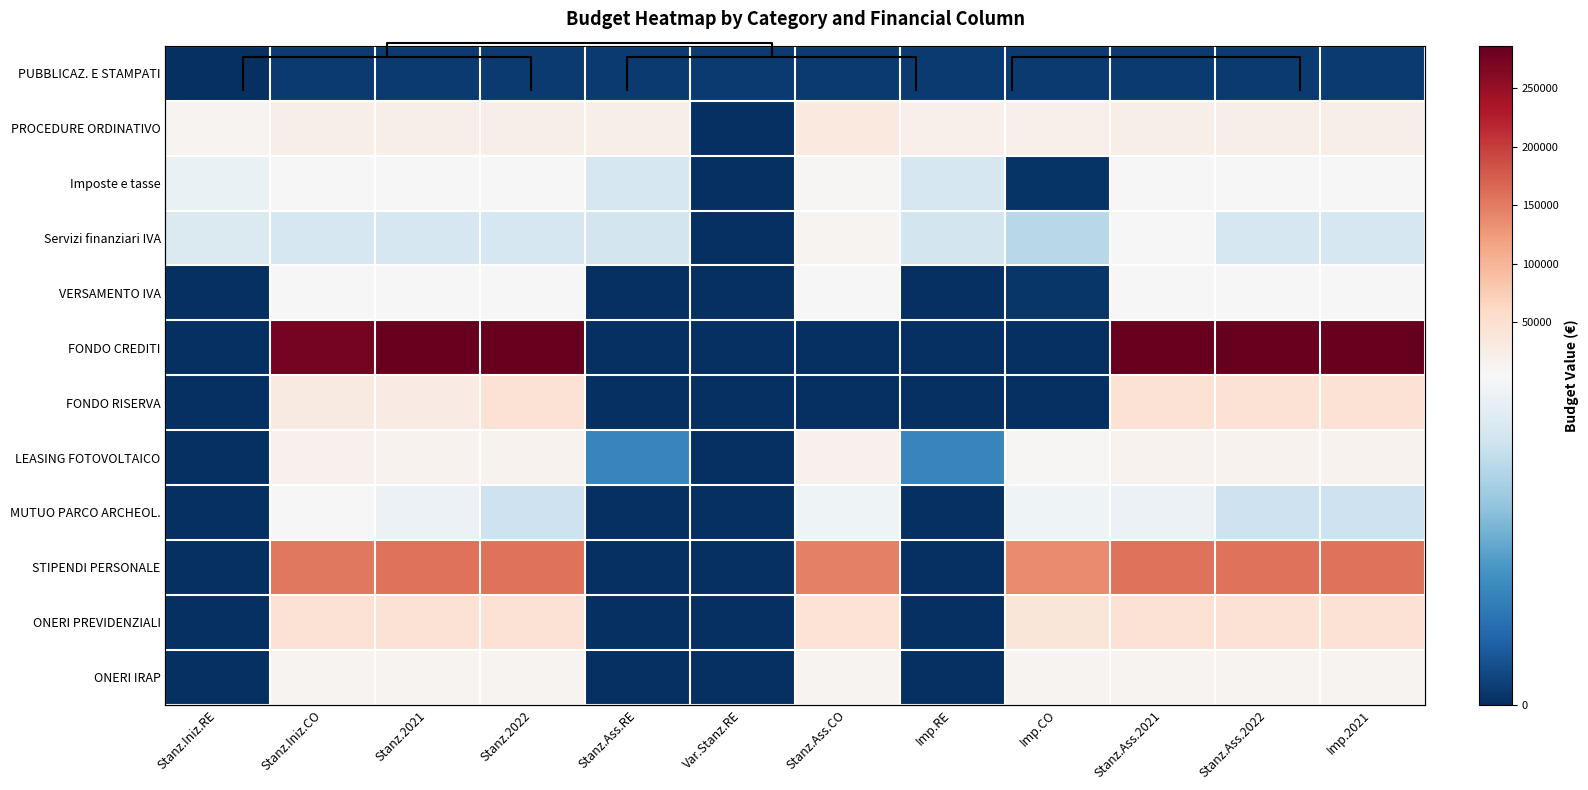

Which has a higher value, Var.Stanz.RE or Imp.RE?

Var.Stanz.RE